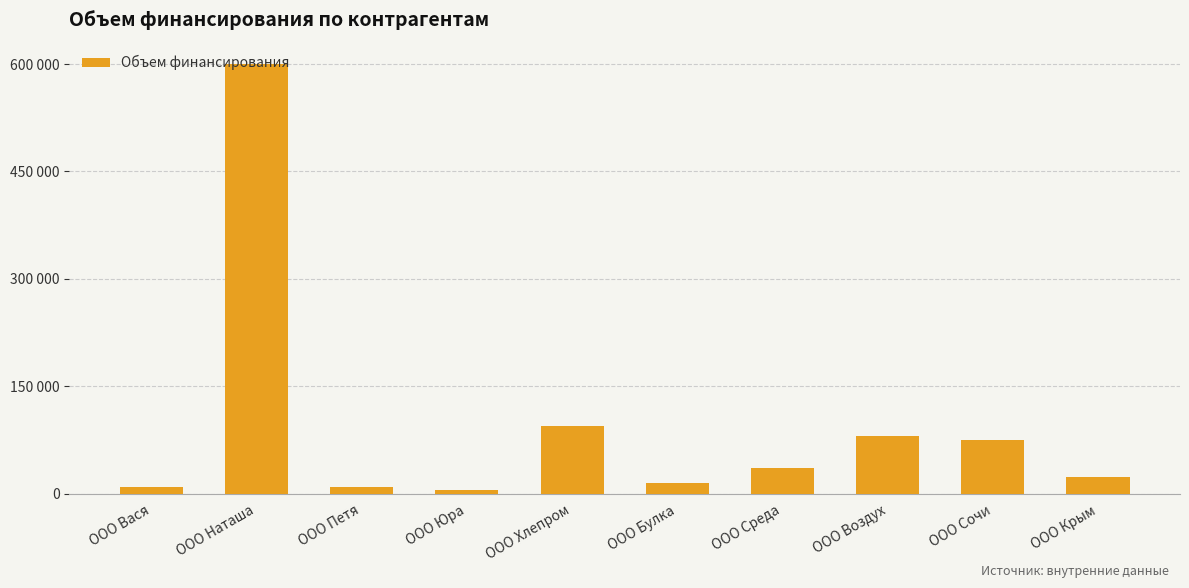

Where is the data nearest to the value 302666?

ООО Хлепром